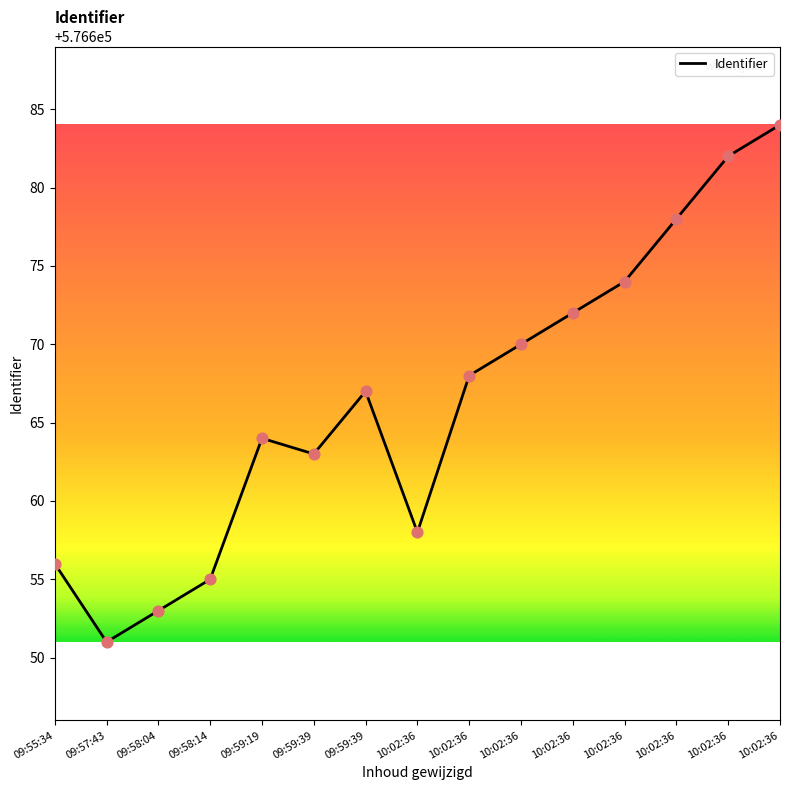

Between 10:02:36 and 10:02:36, which is larger?

10:02:36